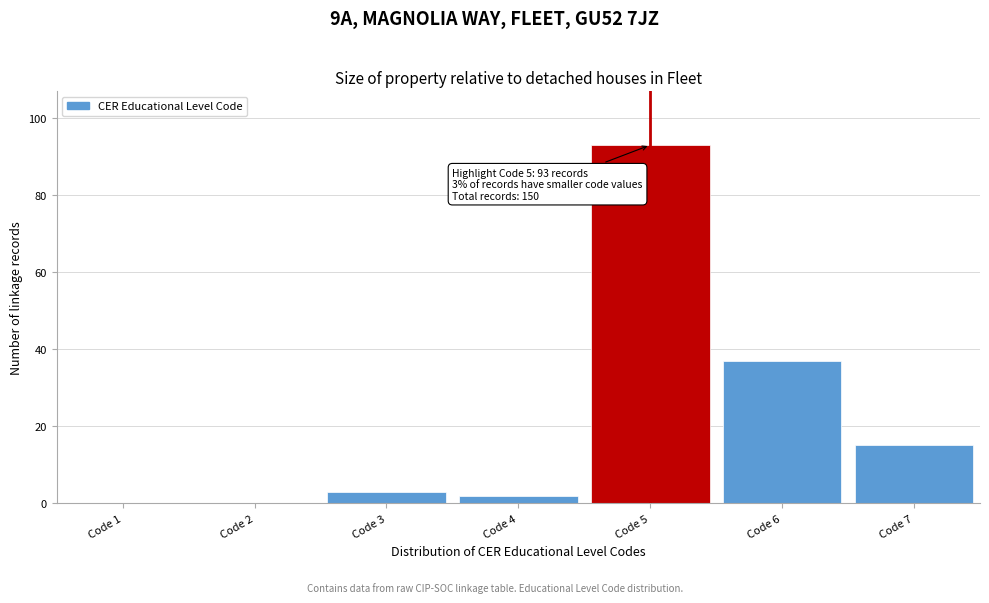

Reading left to right, what are all the values shown in this chart?

Code 1=0	Code 2=0	Code 3=3	Code 4=2	Code 5=93	Code 6=37	Code 7=15